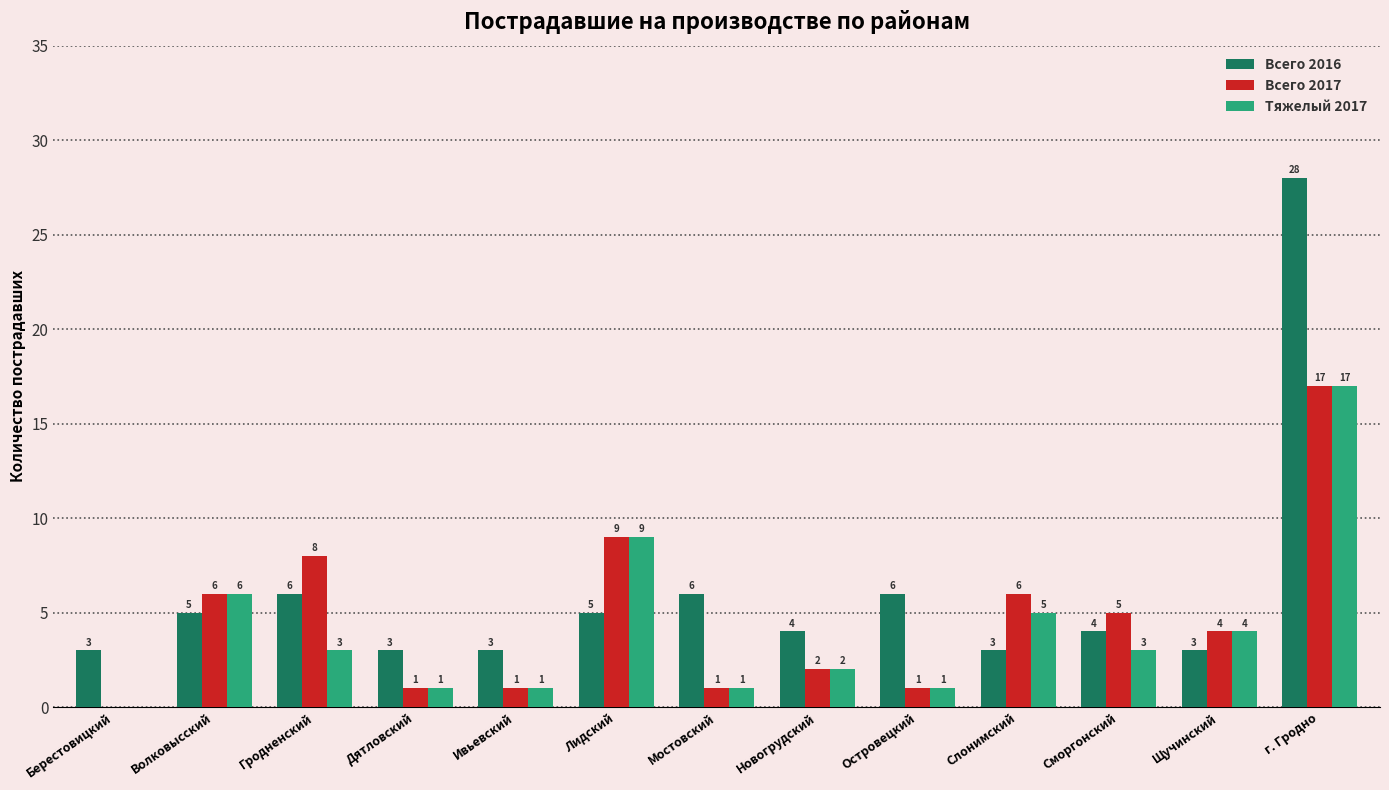

How many values in Всего 2017 are above zero?

12